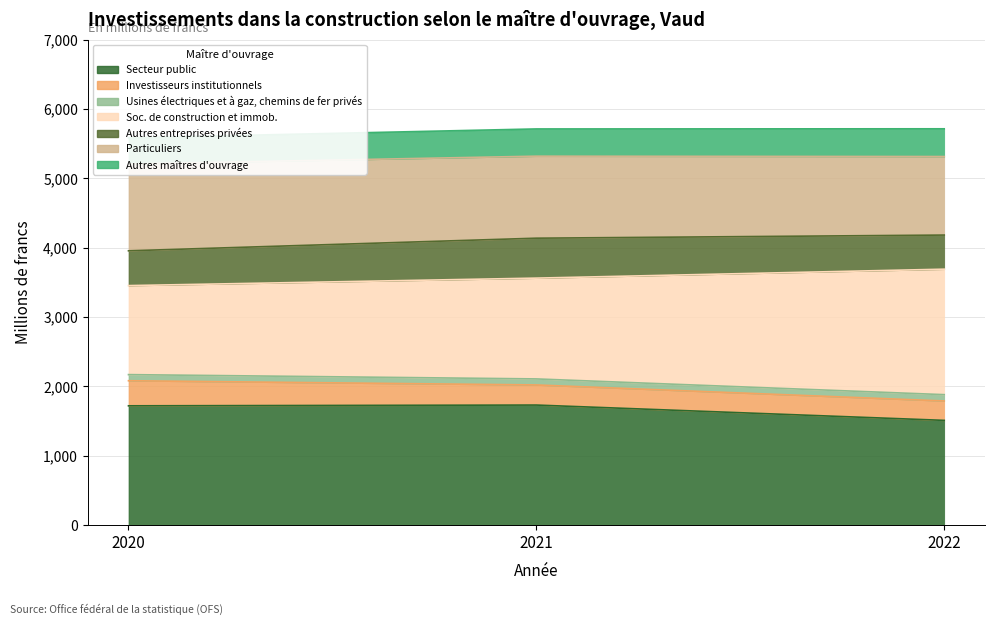

At which label does Particuliers reach its minimum?

2020